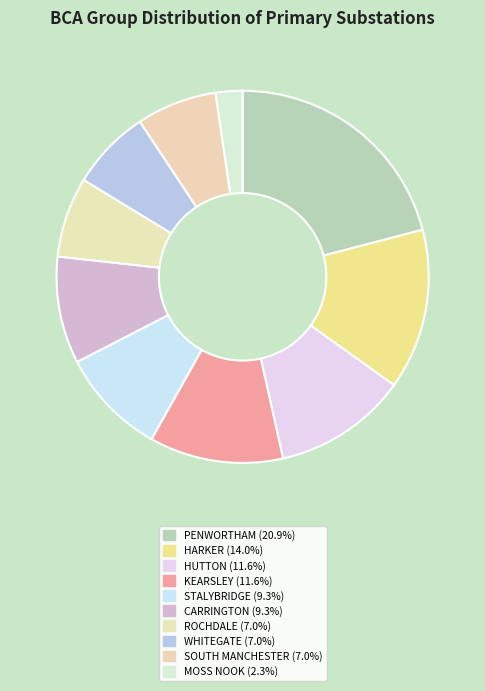

Is it true that ROCHDALE is 7% of the pie?

True